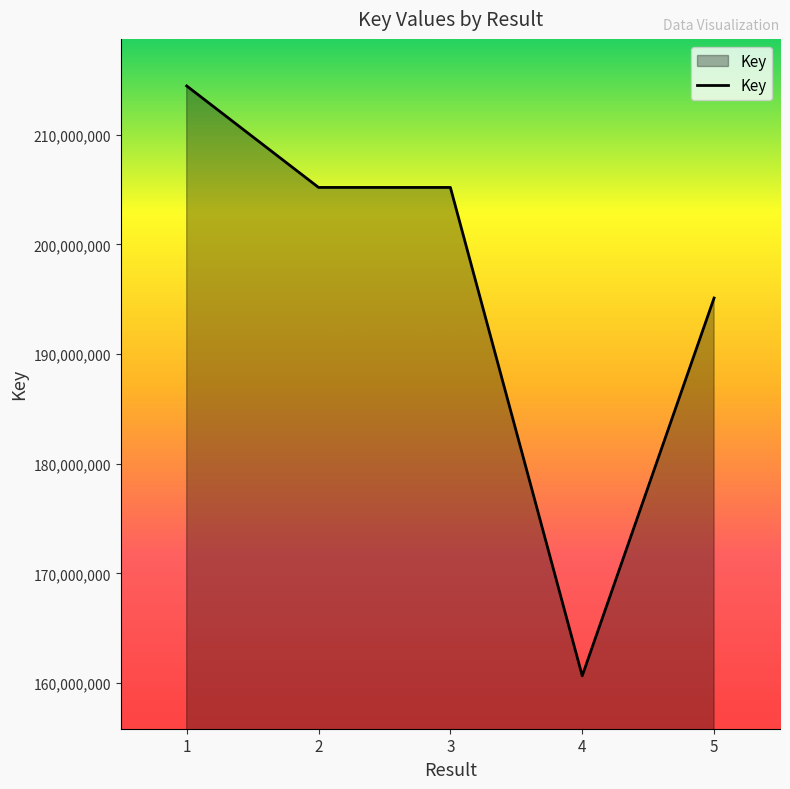

What is the greatest value displayed?

214439770